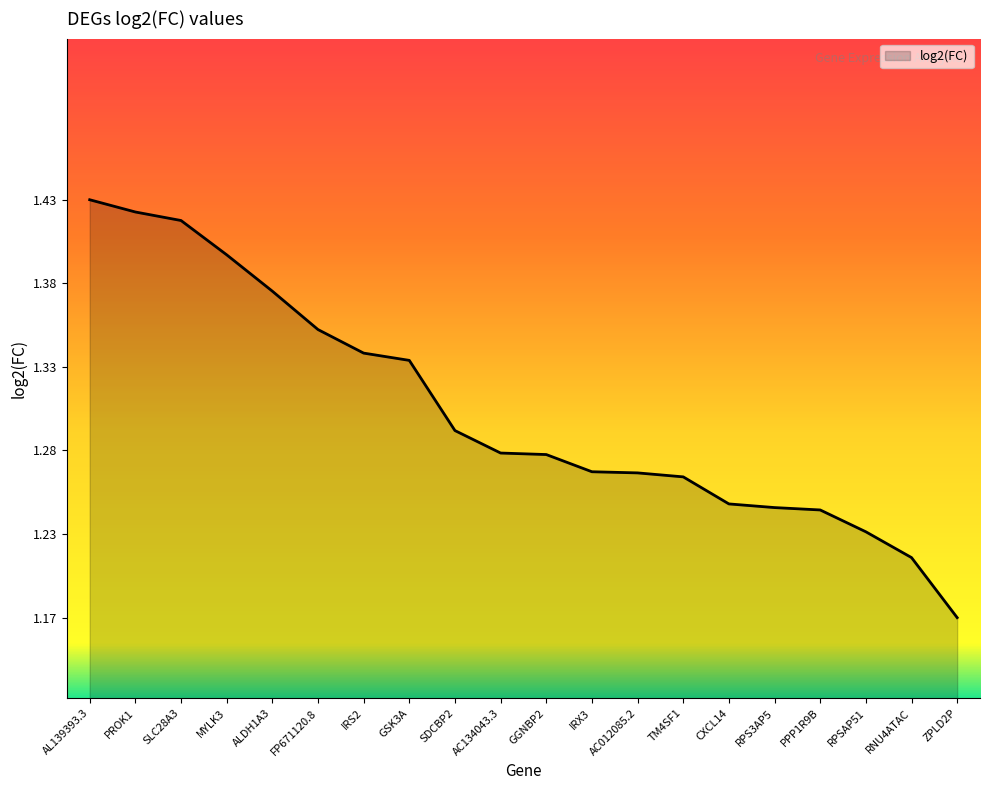

Where is the data nearest to the value 1?

ZPLD2P